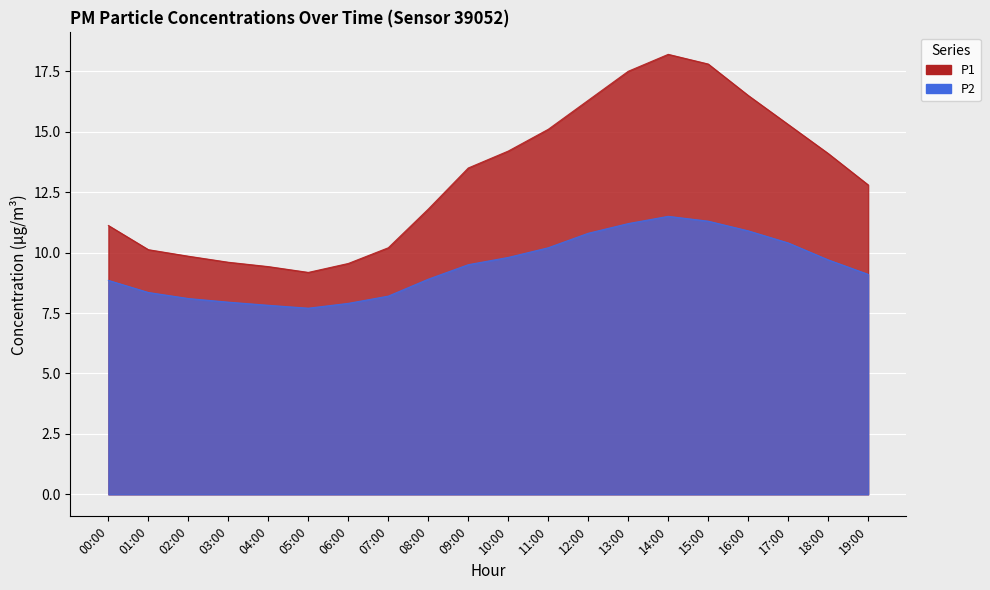

True or false: P2 and P1 cross at least once.

False